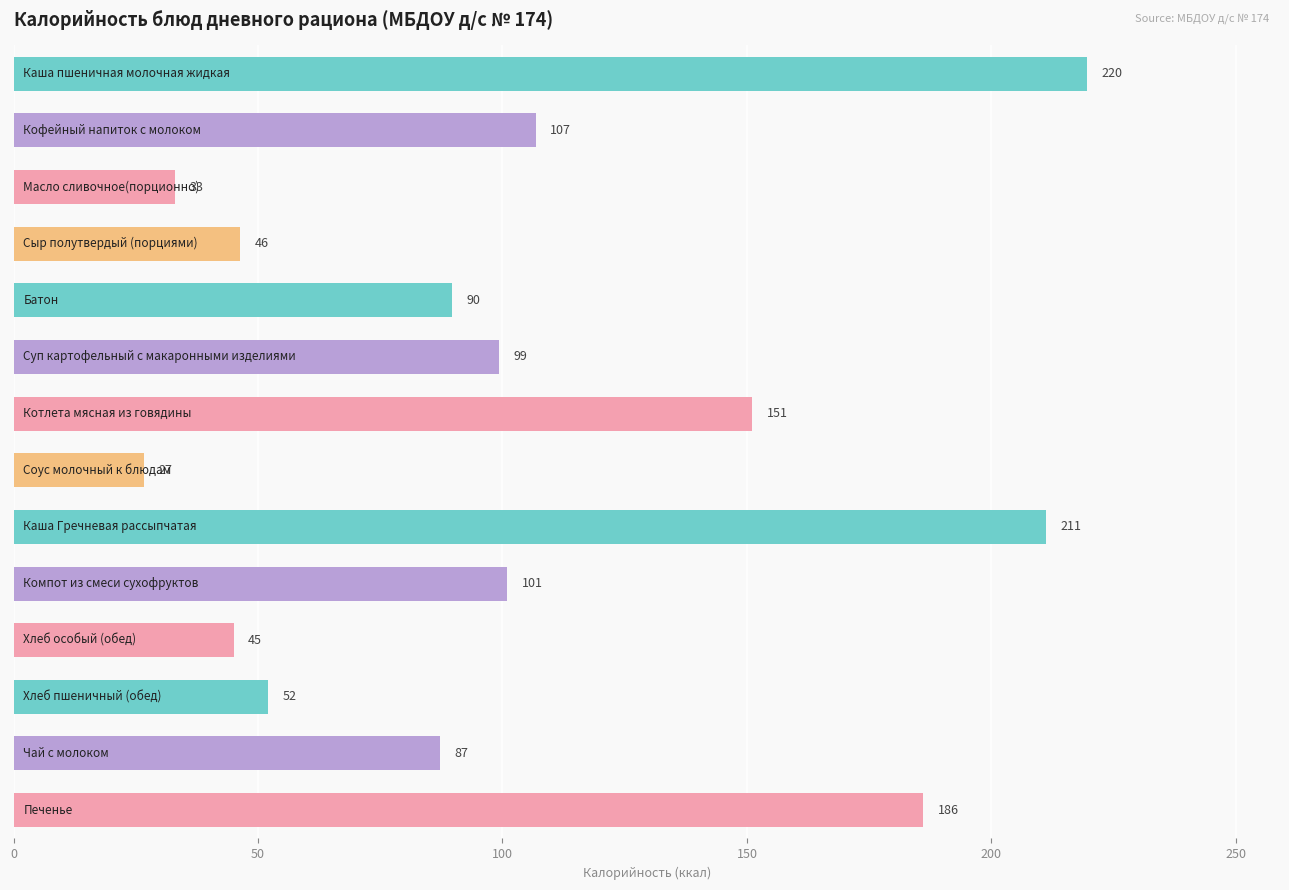

How many data points are above 99?

7